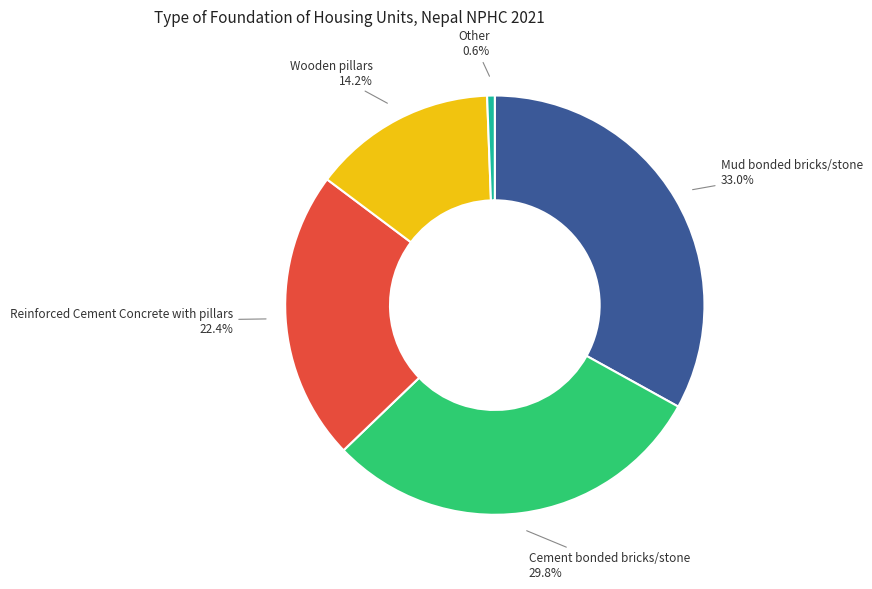

True or false: Wooden pillars accounts for 24% of the total.

False